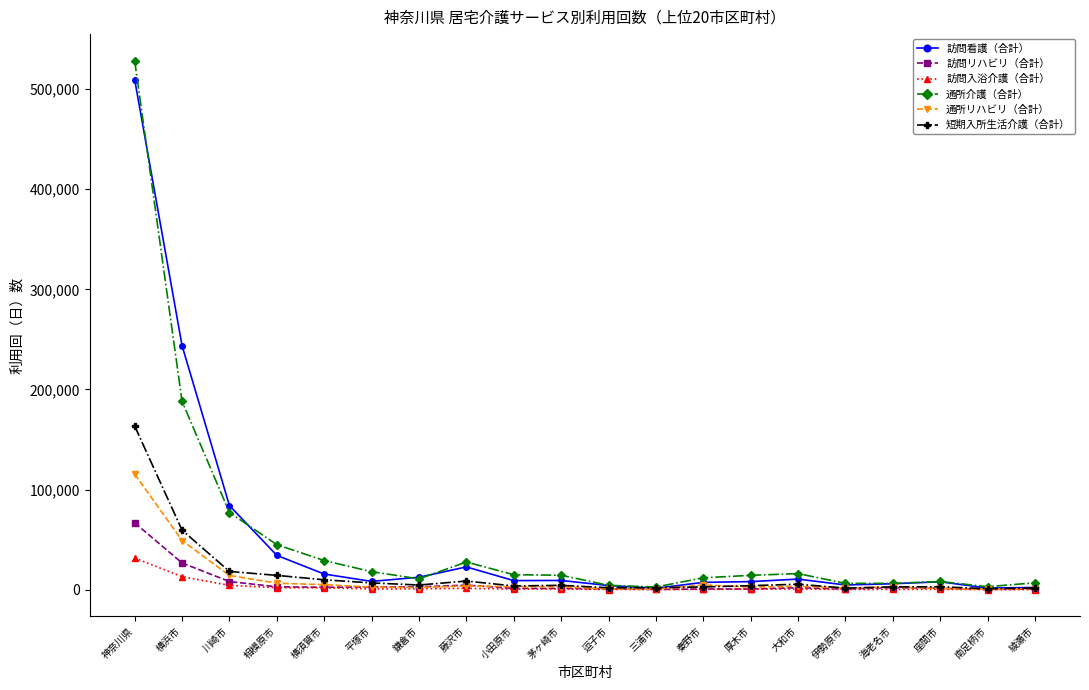

What is the label of the 2nd point from the left?

横浜市